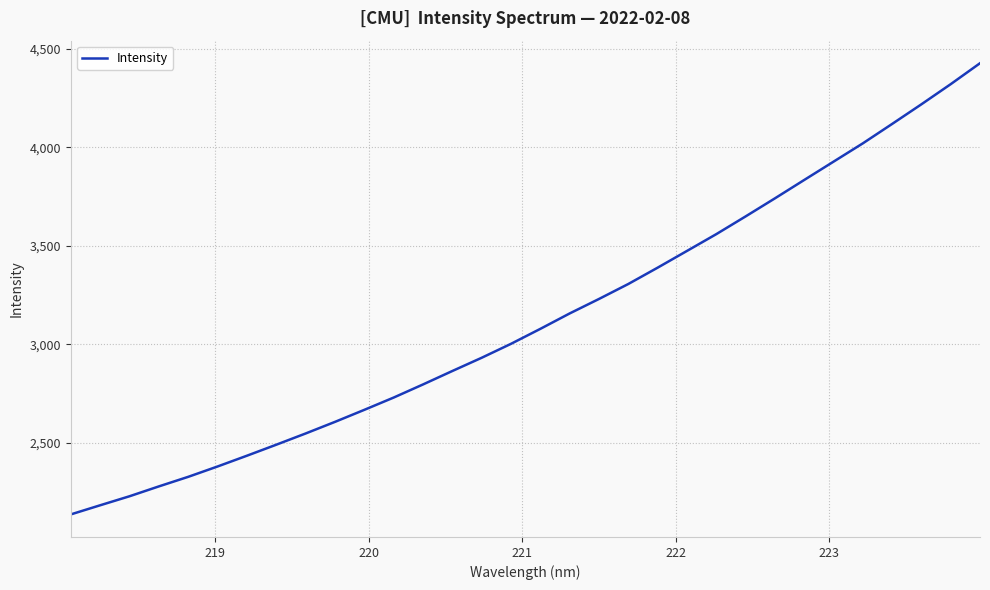

What is the minimum value shown in the chart?

2136.2